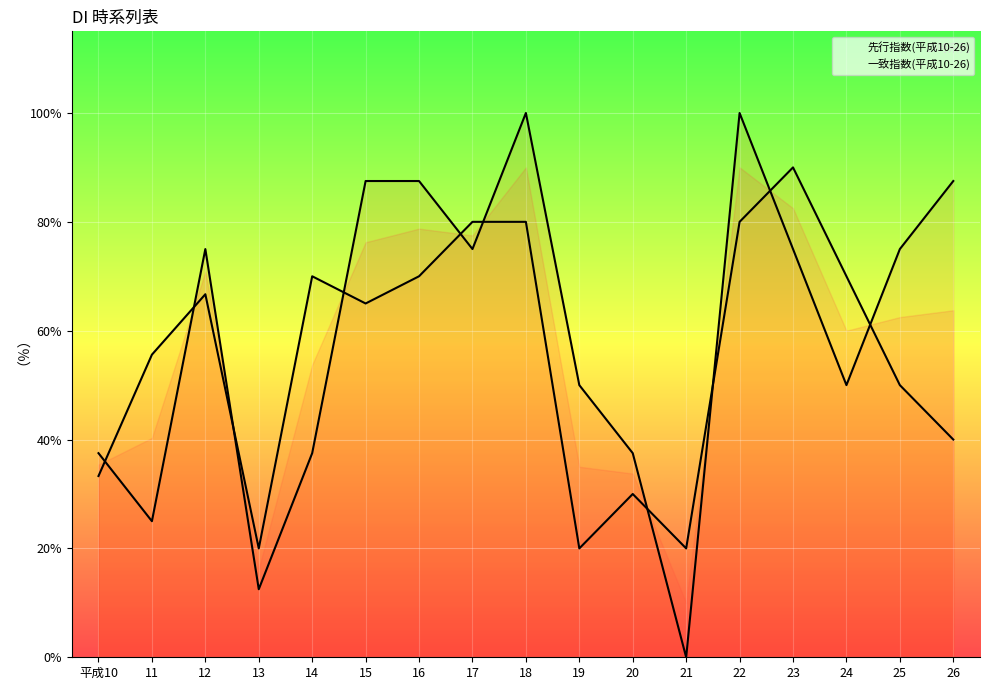

The 一致指数(平成10-26) series shows 87.5 at 26. True or false?

True